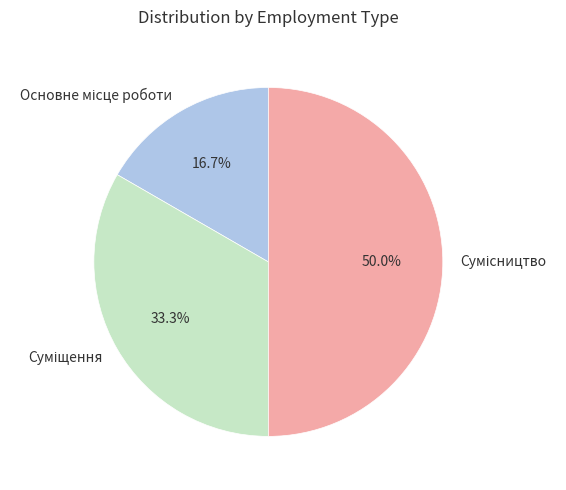

Which has a higher value, Сумісництво or Суміщення?

Сумісництво